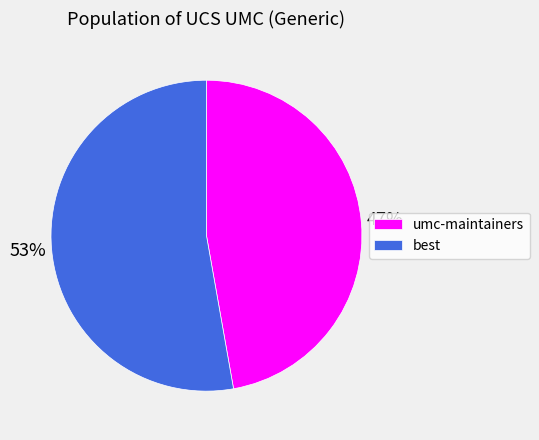

To the nearest percent, what is the combined percentage of umc-maintainers and best?

100%